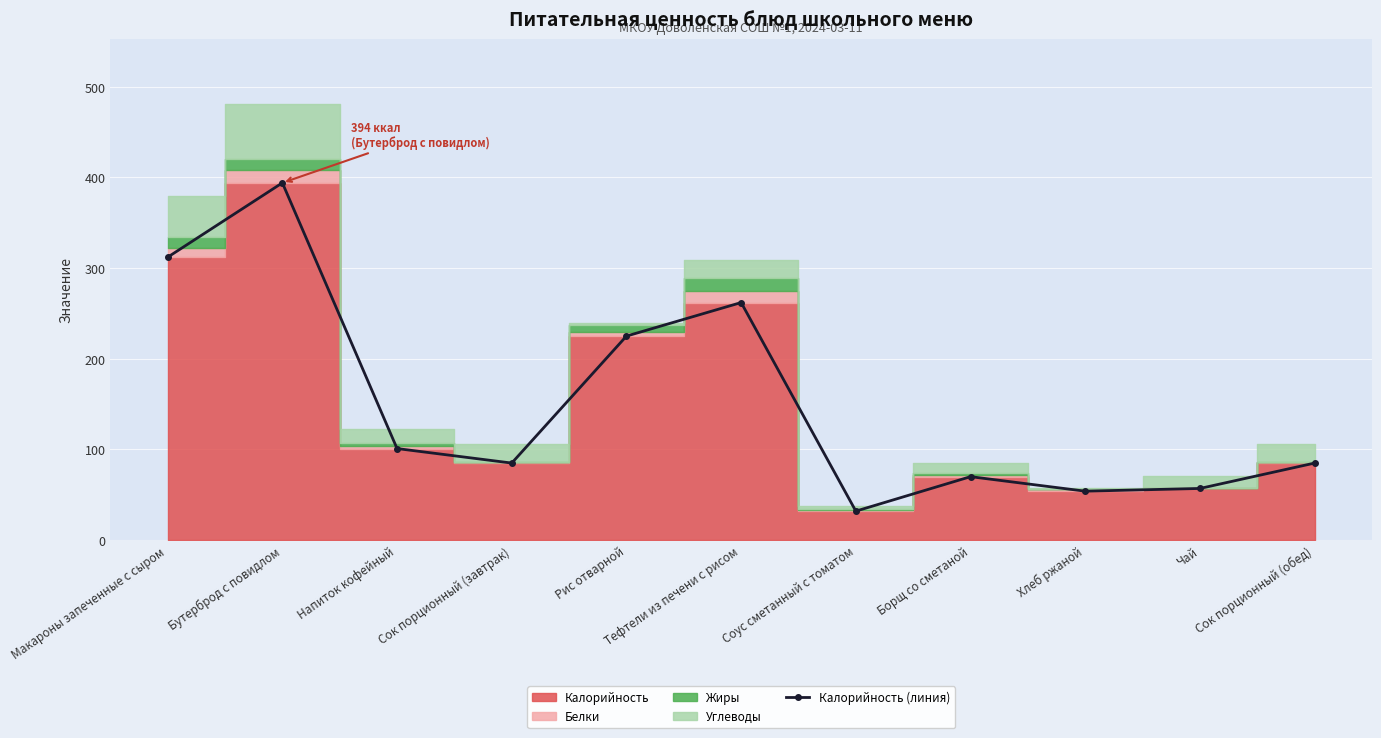

List the labels in order of value, smallest first.

Соус сметанный с томатом, Хлеб ржаной, Чай, Борщ со сметаной, Сок порционный (завтрак), Сок порционный (обед), Напиток кофейный, Рис отварной, Тефтели из печени с рисом, Макароны запеченные с сыром, Бутерброд с повидлом